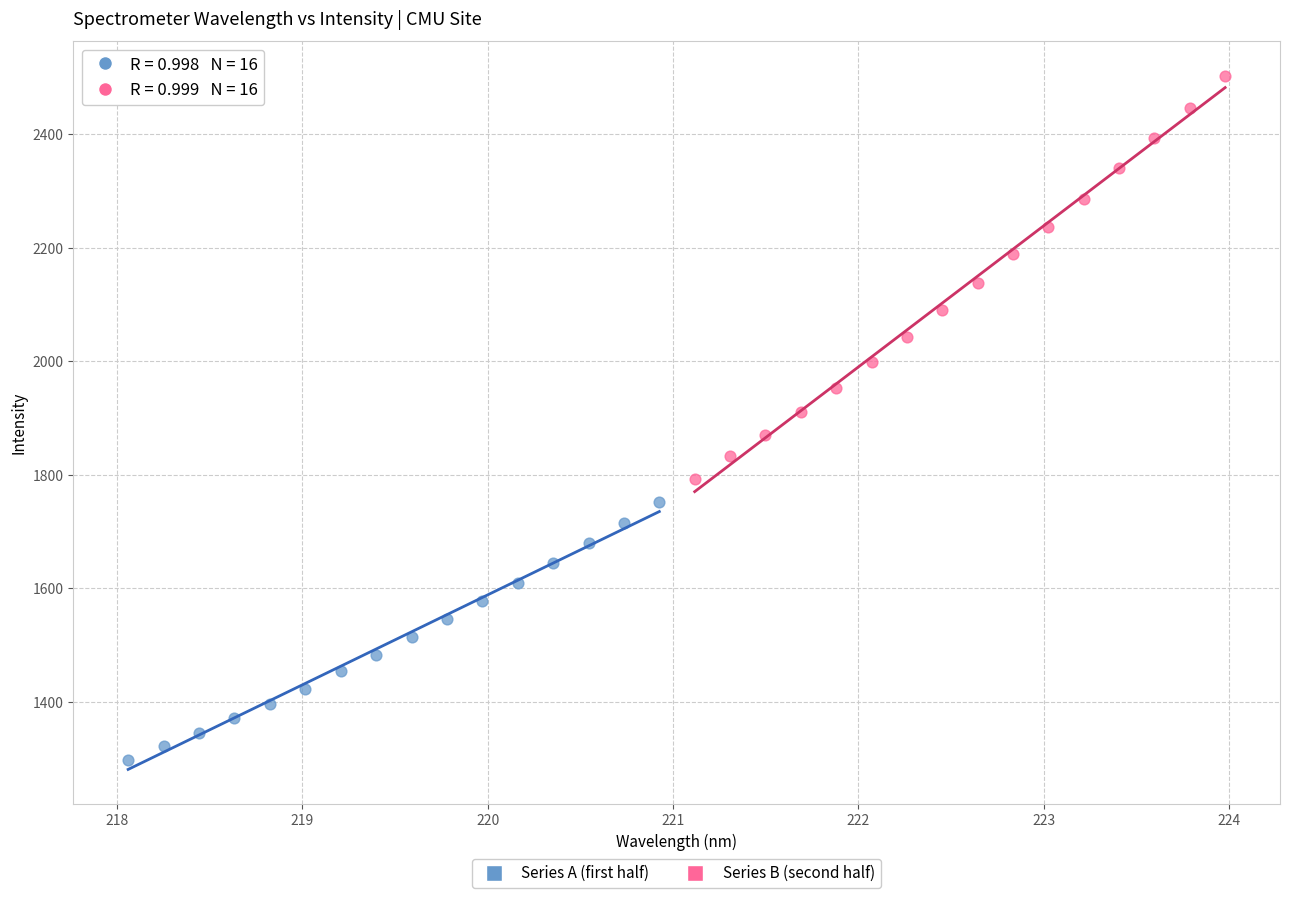

Which series has the widest spread of Y values?

Series B (second half)